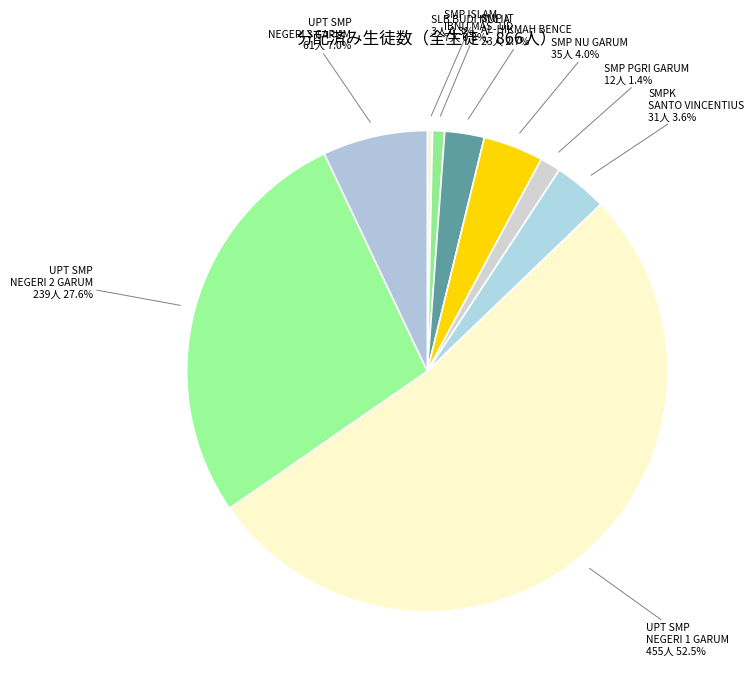

How many segments does this pie chart have?

9